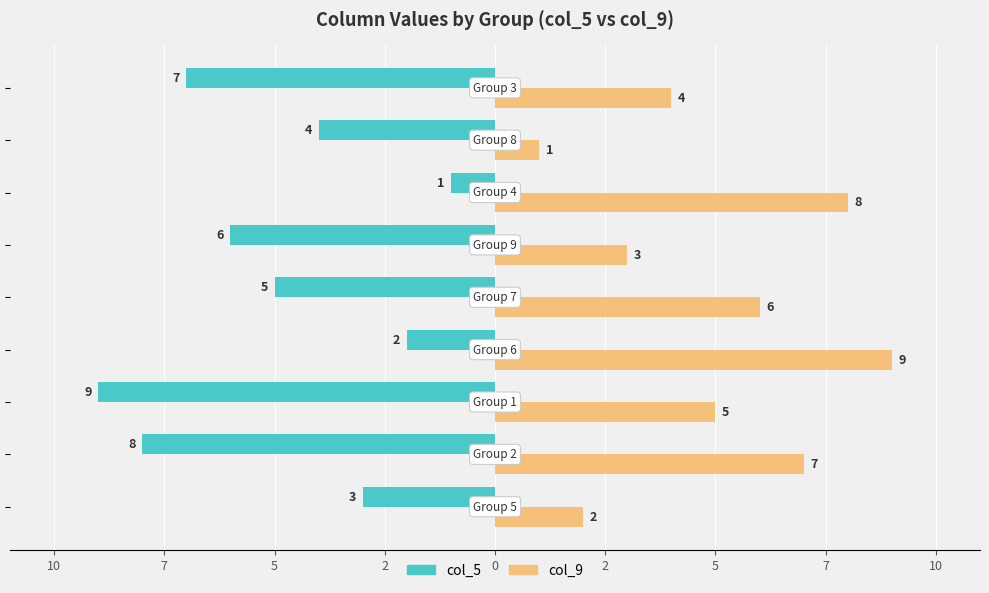

What is the value of the col_5 (Family) bar at the 5th from the left?

-5